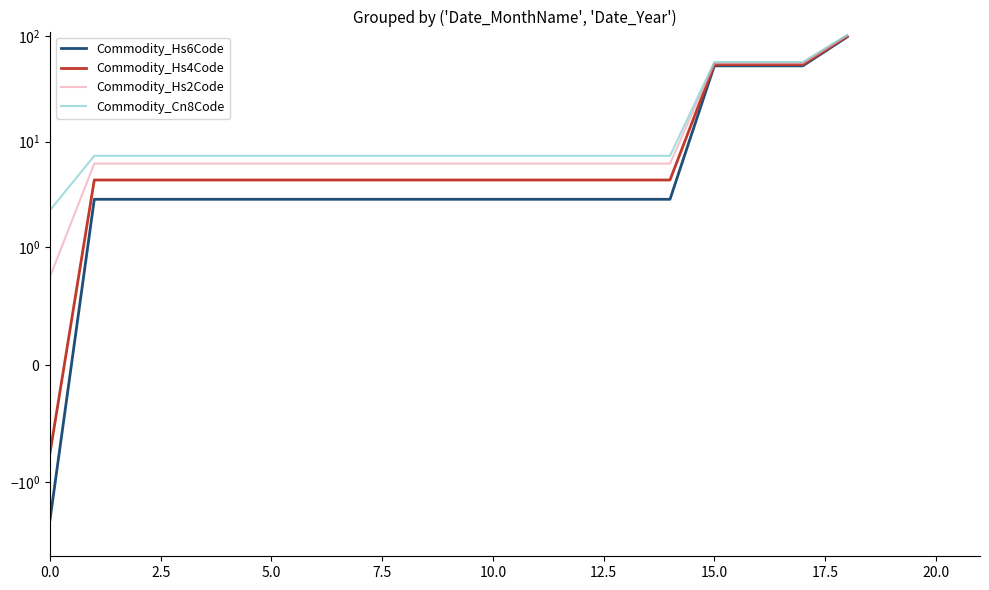

What is the value of the Commodity_Cn8Code point at the 19th from the left?

102.2